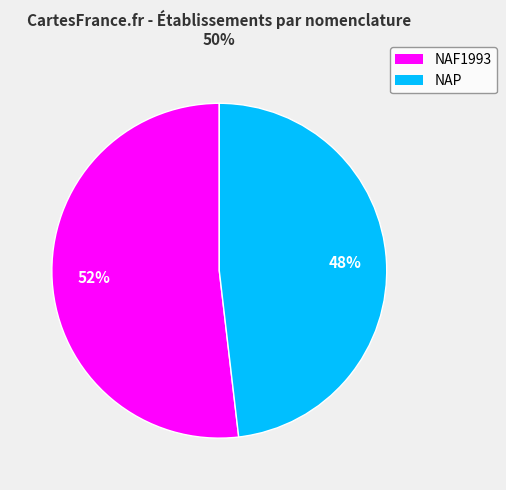

To the nearest percent, what is the combined percentage of NAF1993 and NAP?

100%